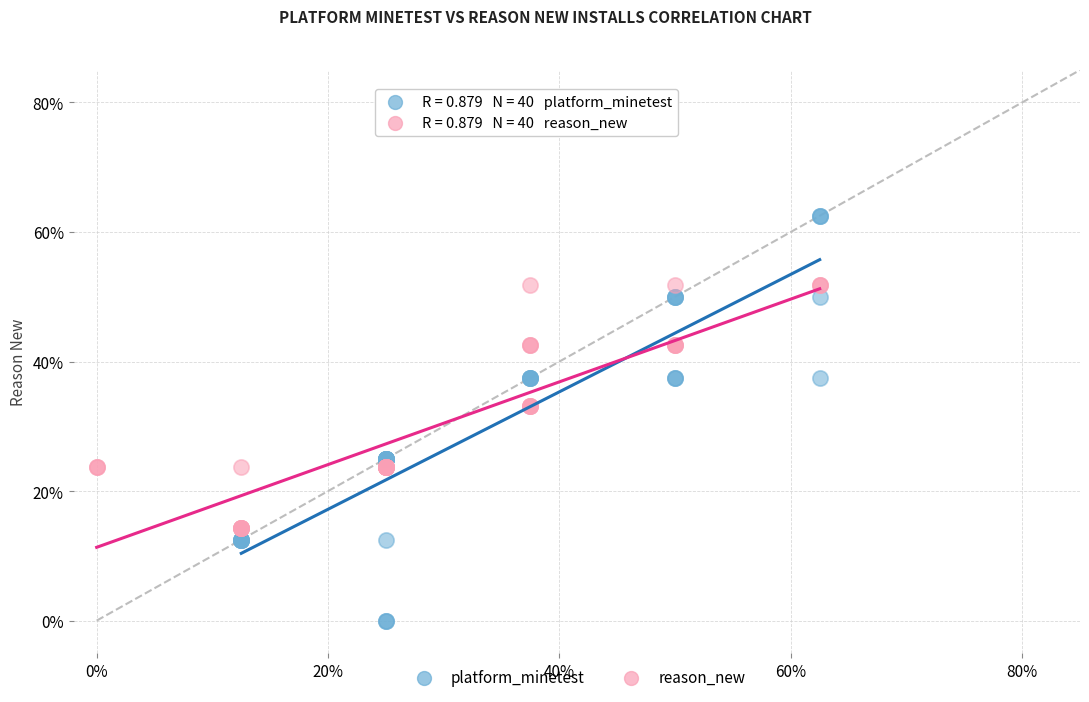

What are all the series names shown in the legend?

platform_minetest, reason_new